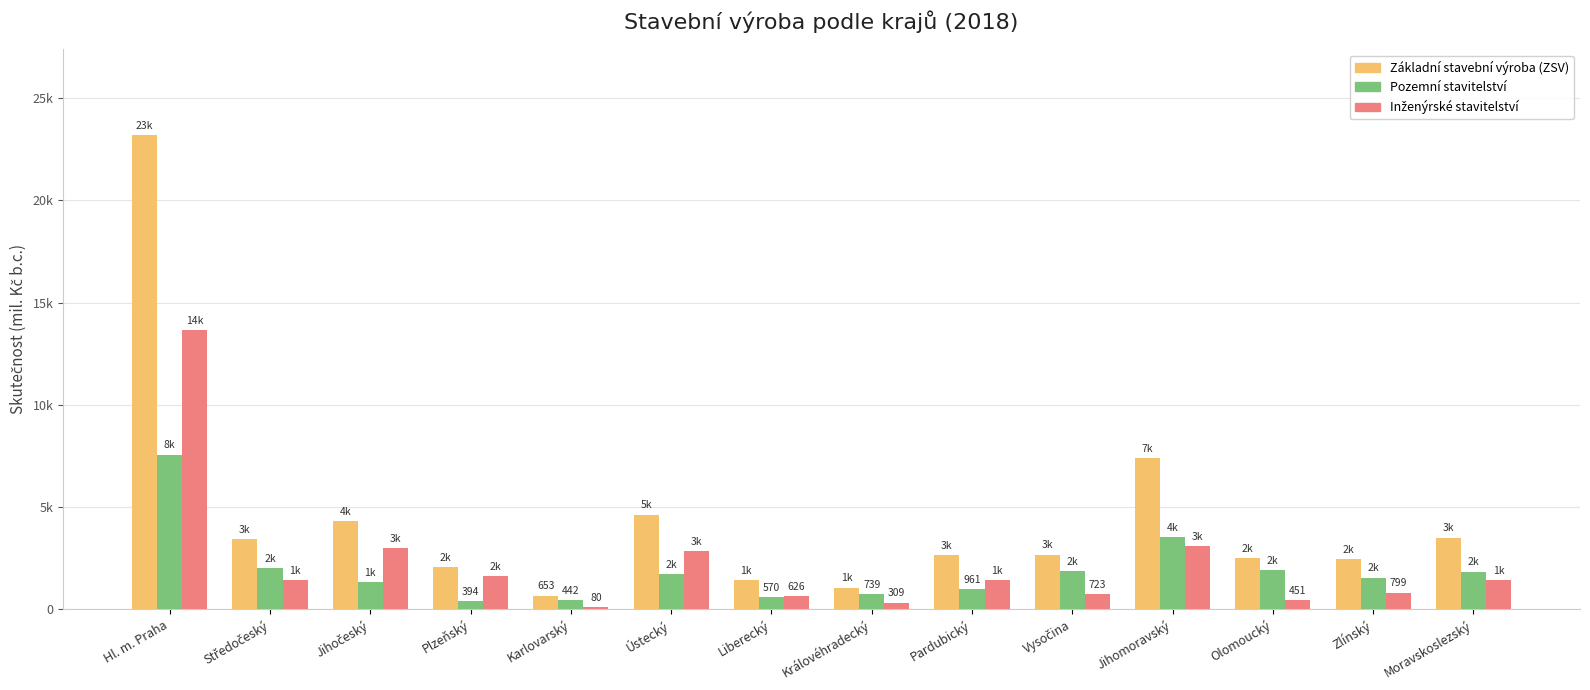

Are the bars horizontal?

No